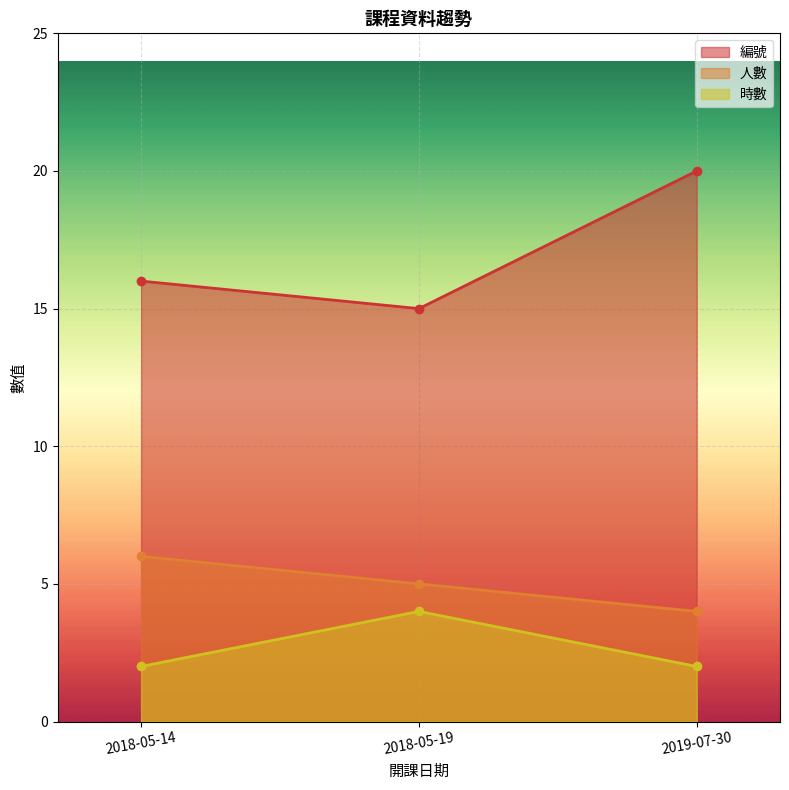

What is the total value across all series at 2018-05-19?

24